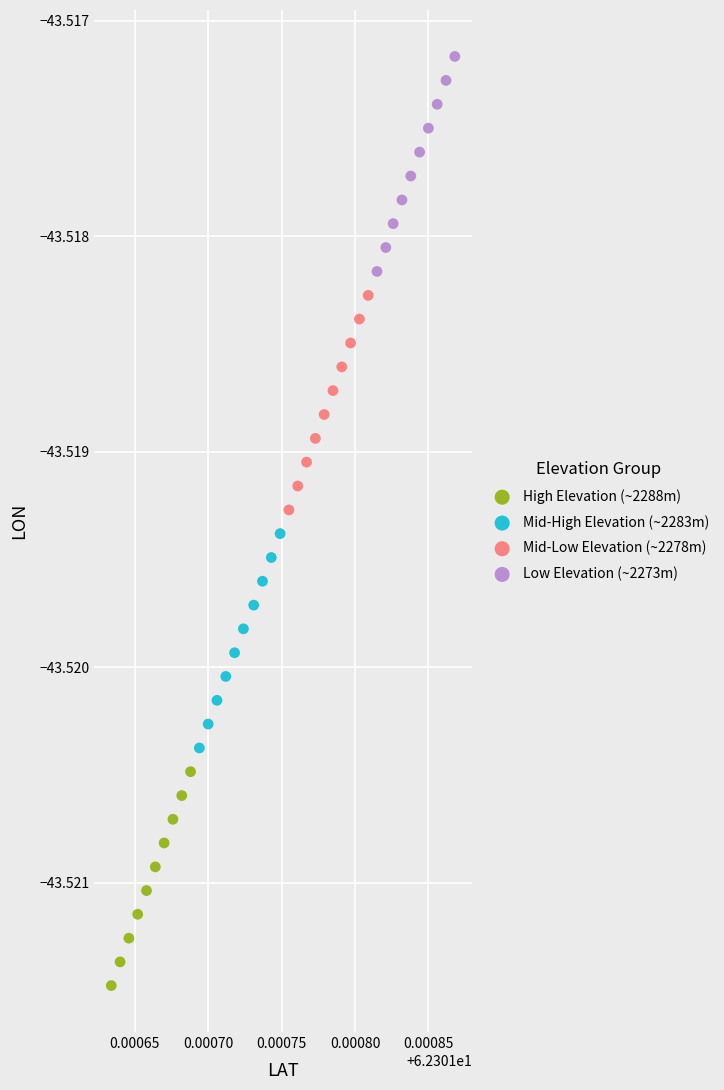

Which series reaches the minimum Y coordinate?

High Elevation (~2288m)